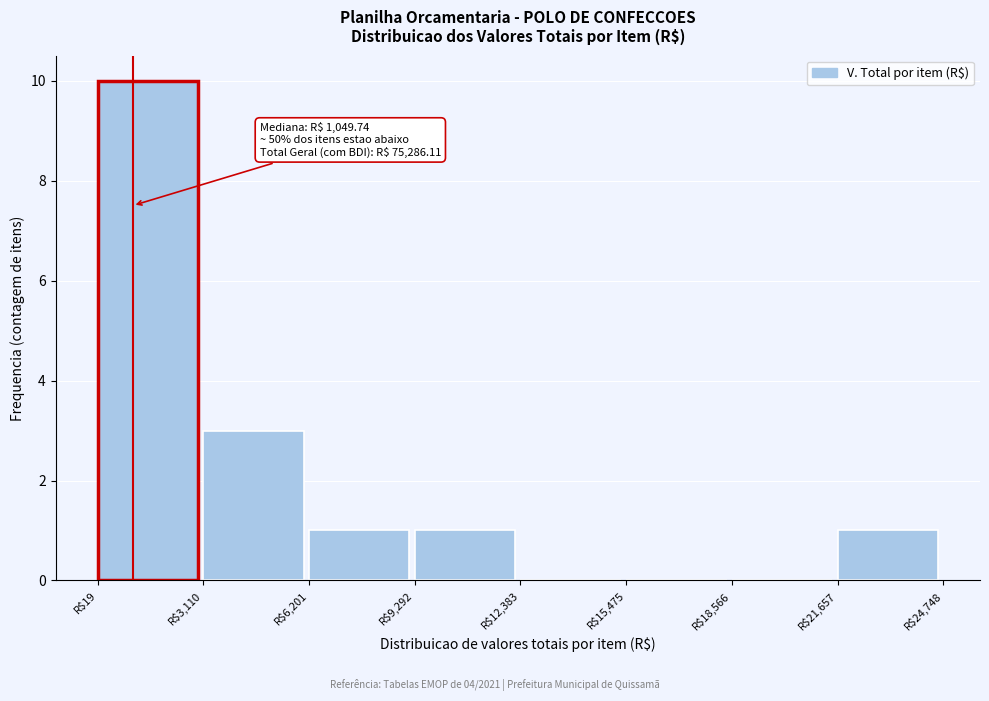

Which range on the x-axis has the tallest bar?

0 to 3000